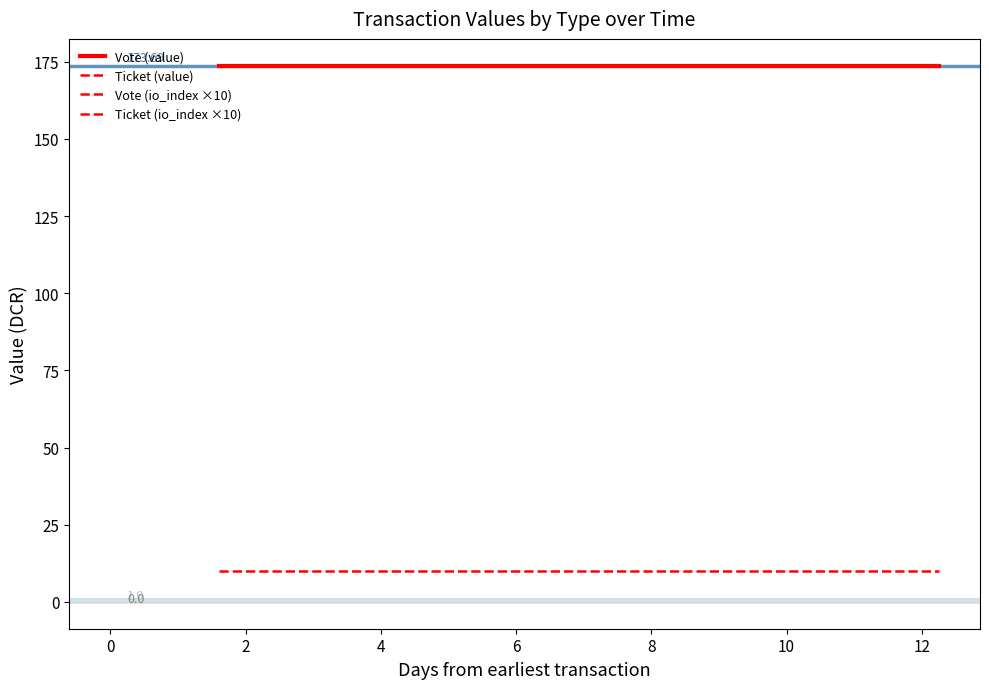

The Vote (io_index ×10) series shows 10.0 at 2. True or false?

True